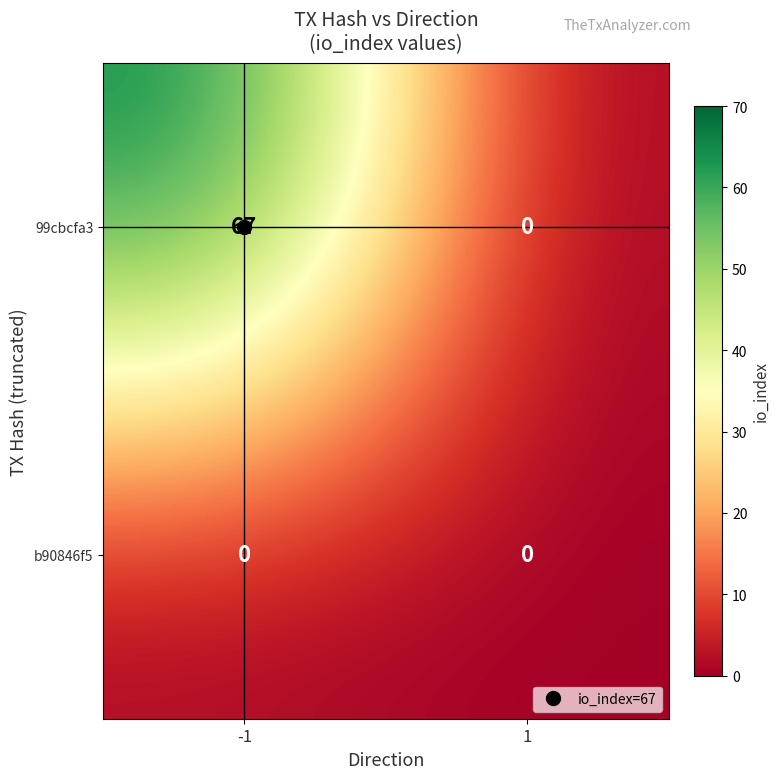

What is the sum of the 99cbcfa3 values at -1 and 1?

67